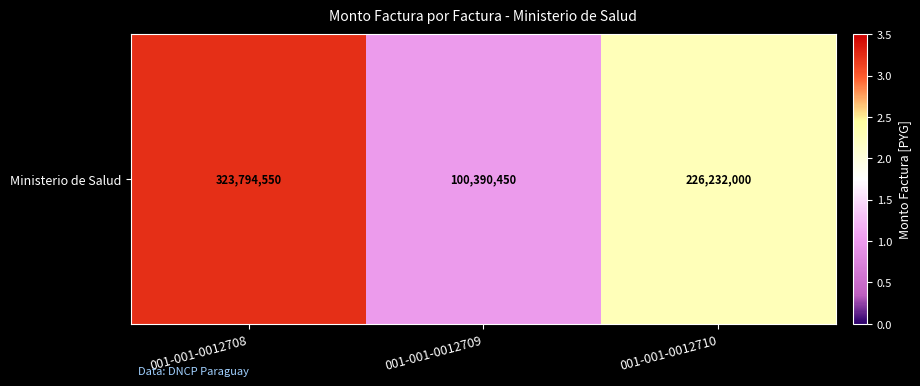

The value at 001-001-0012708 is 323794550. True or false?

True